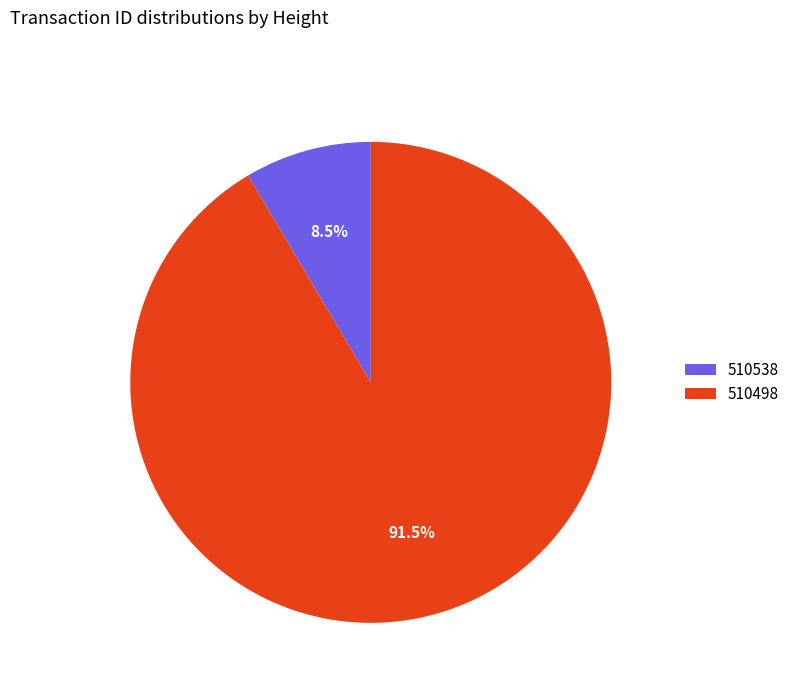

What portion of the pie excludes 510538?

91.5%